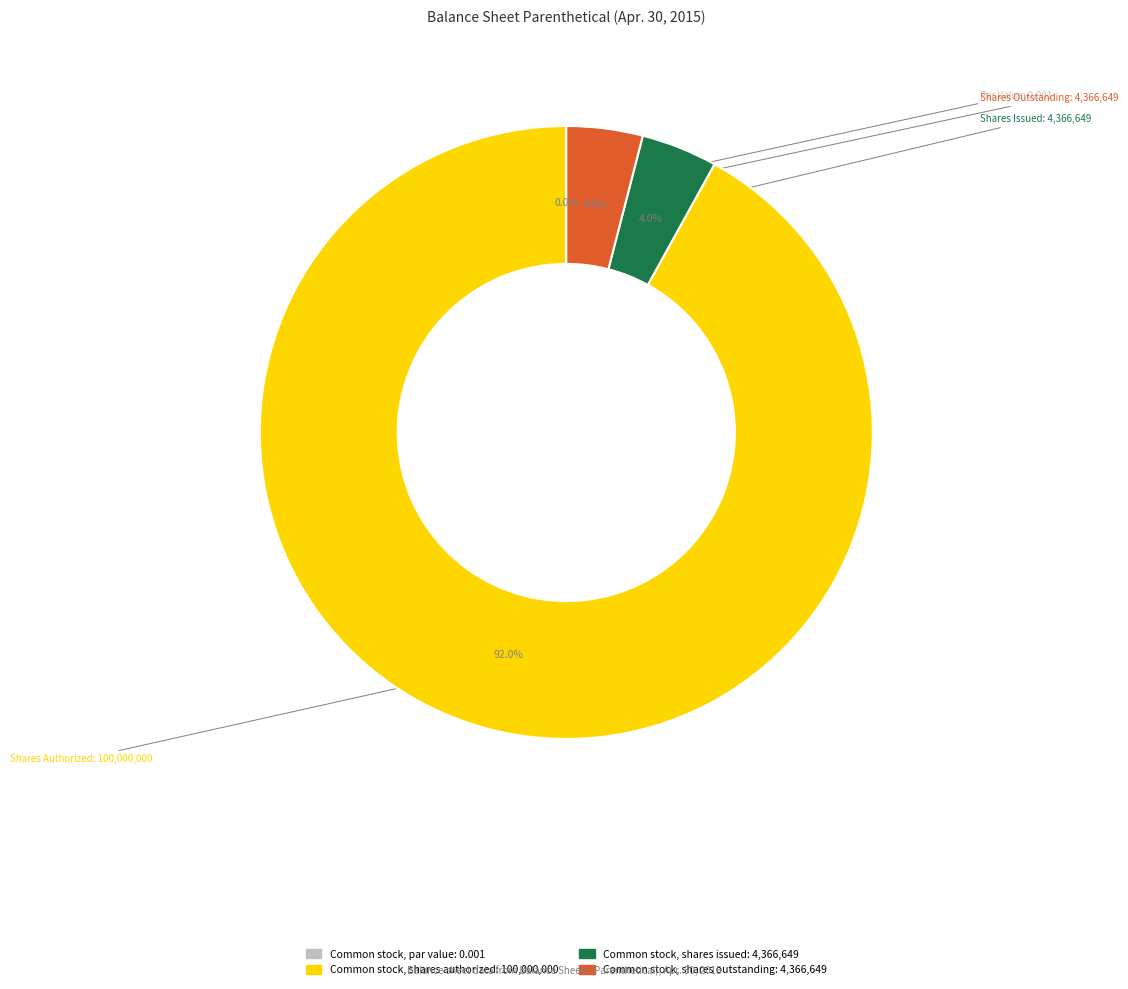

To the nearest percent, what is the combined percentage of Common stock, shares authorized and Common stock, shares issued?

96%